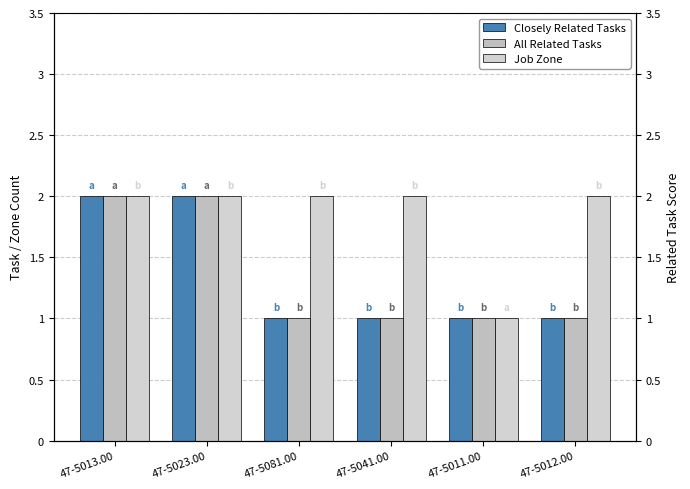

How many groups of bars are there?

6